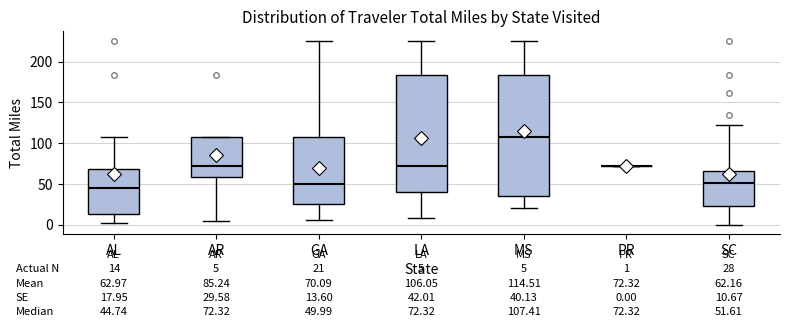

Comparing the boxes themselves (not the whiskers), which one is the tallest?

MS